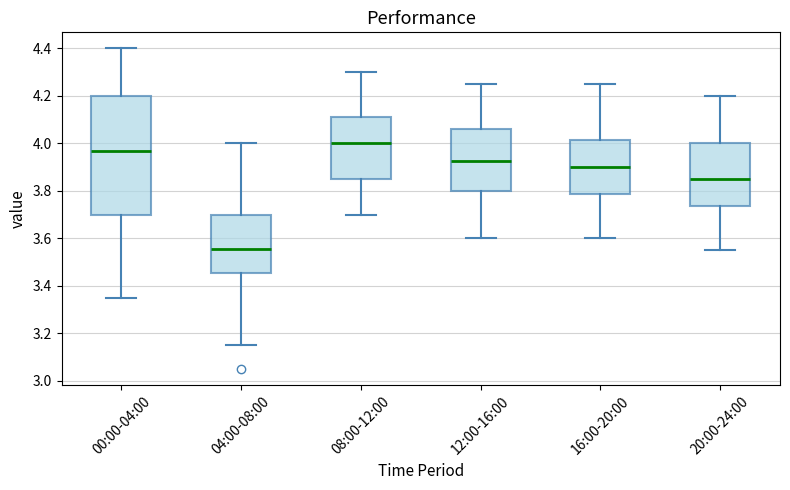

Which box is the tallest, from its lower edge to its upper edge?

00:00-04:00